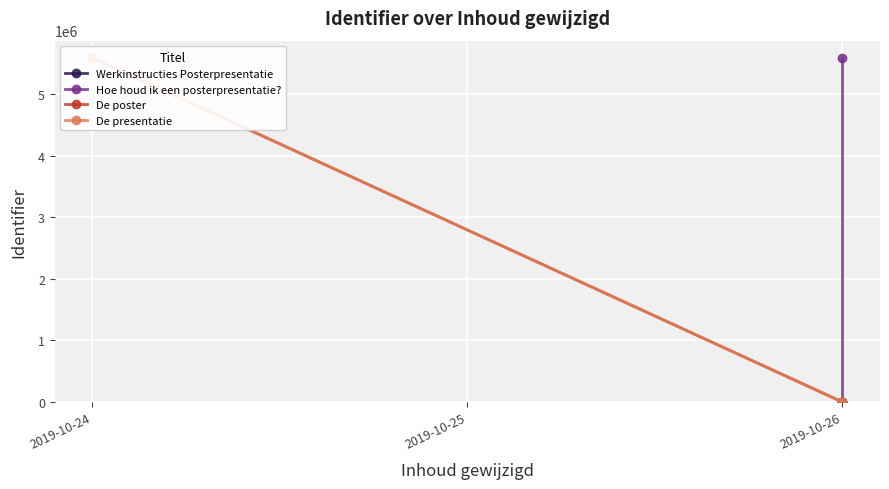

True or false: Werkinstructies Posterpresentatie has a value of 0 at 2019-10-26.

True